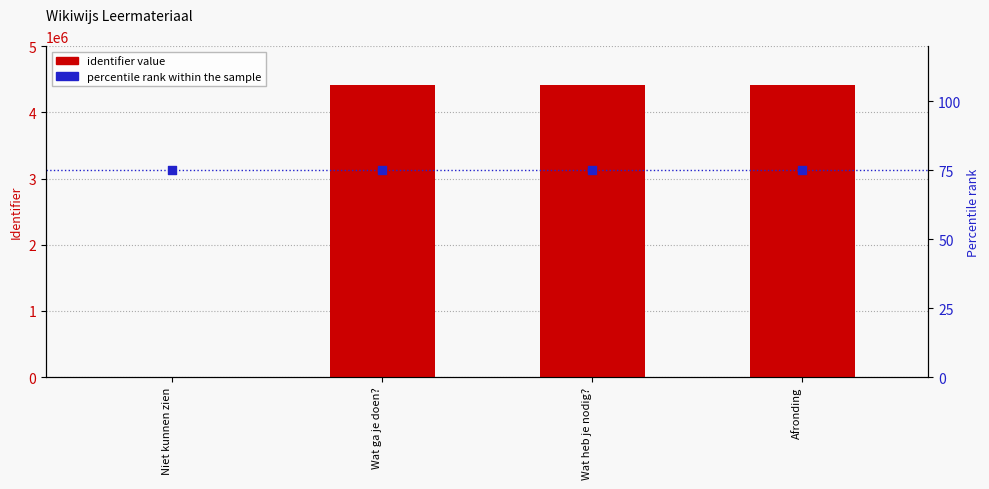

Which series has the widest spread of Y values?

identifier value